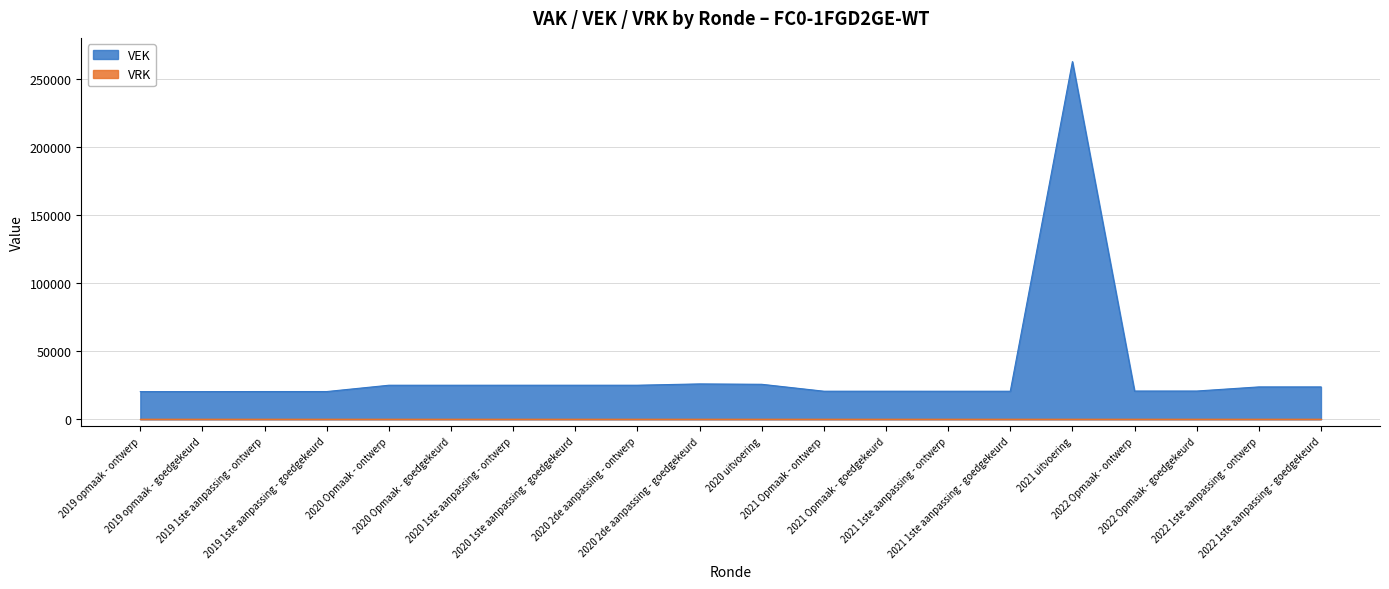

What is the change in value from 2021 uitvoering to 2022 Opmaak - goedgekeurd?

-241823